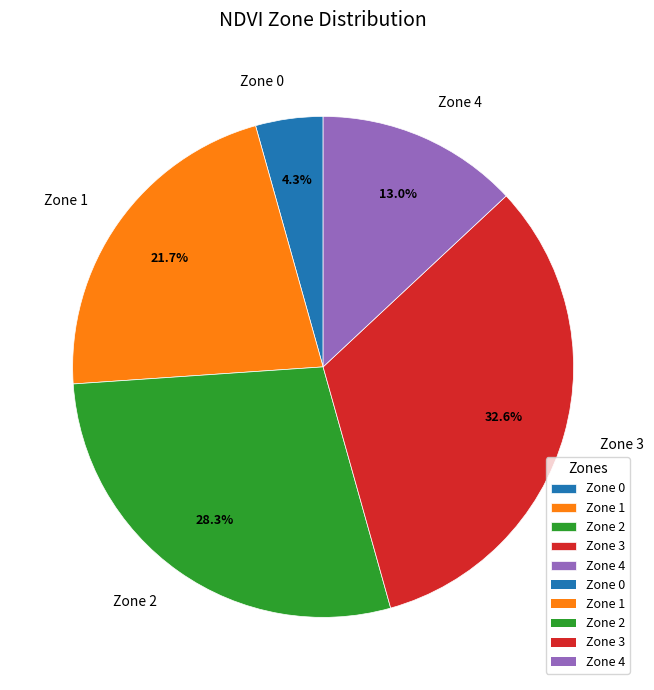

Combined, do Zone 0 and Zone 1 account for over 50%?

No